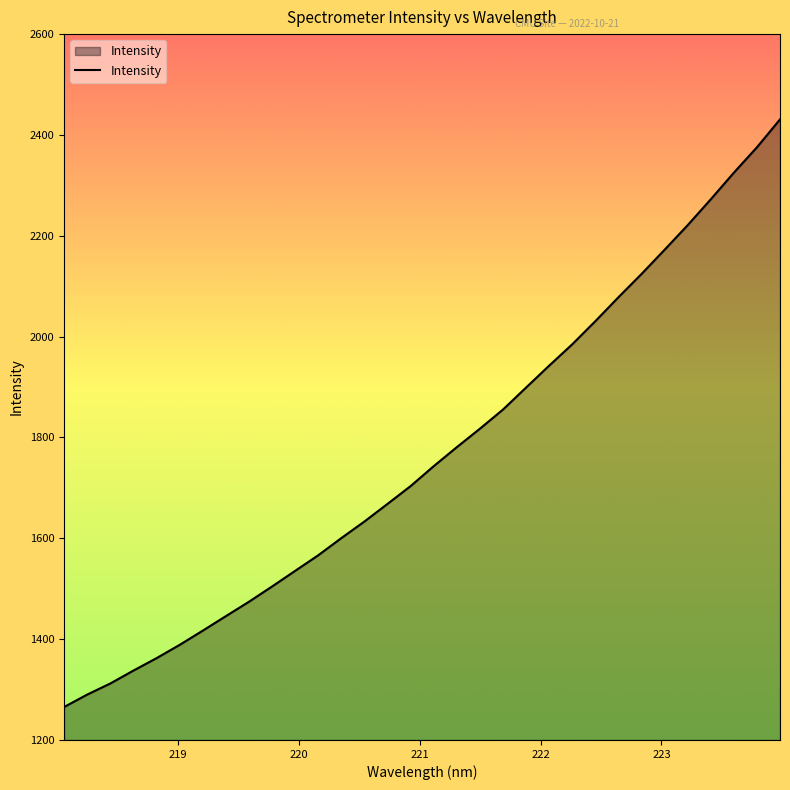

What is the greatest value displayed?

2430.9